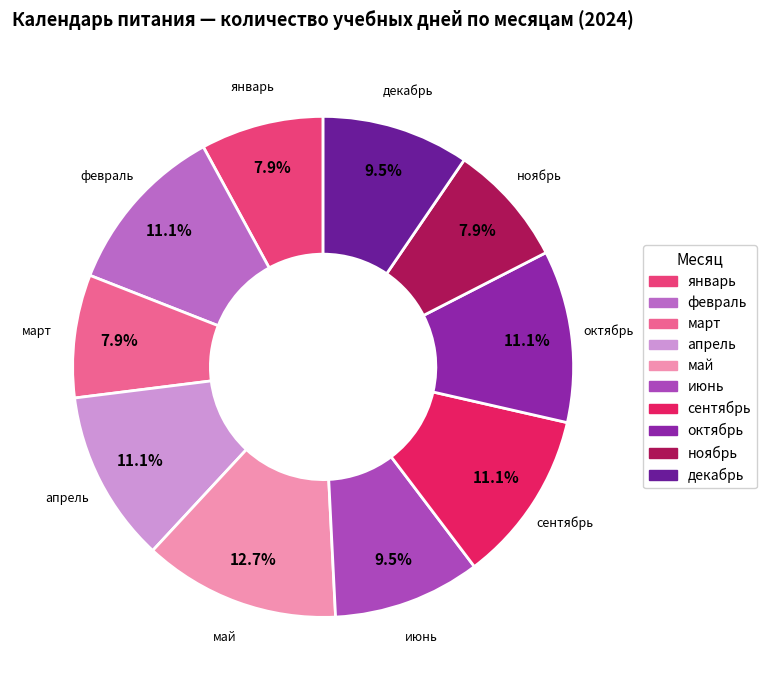

To the nearest percent, what is the difference between the largest and smallest slice percentages?

5%